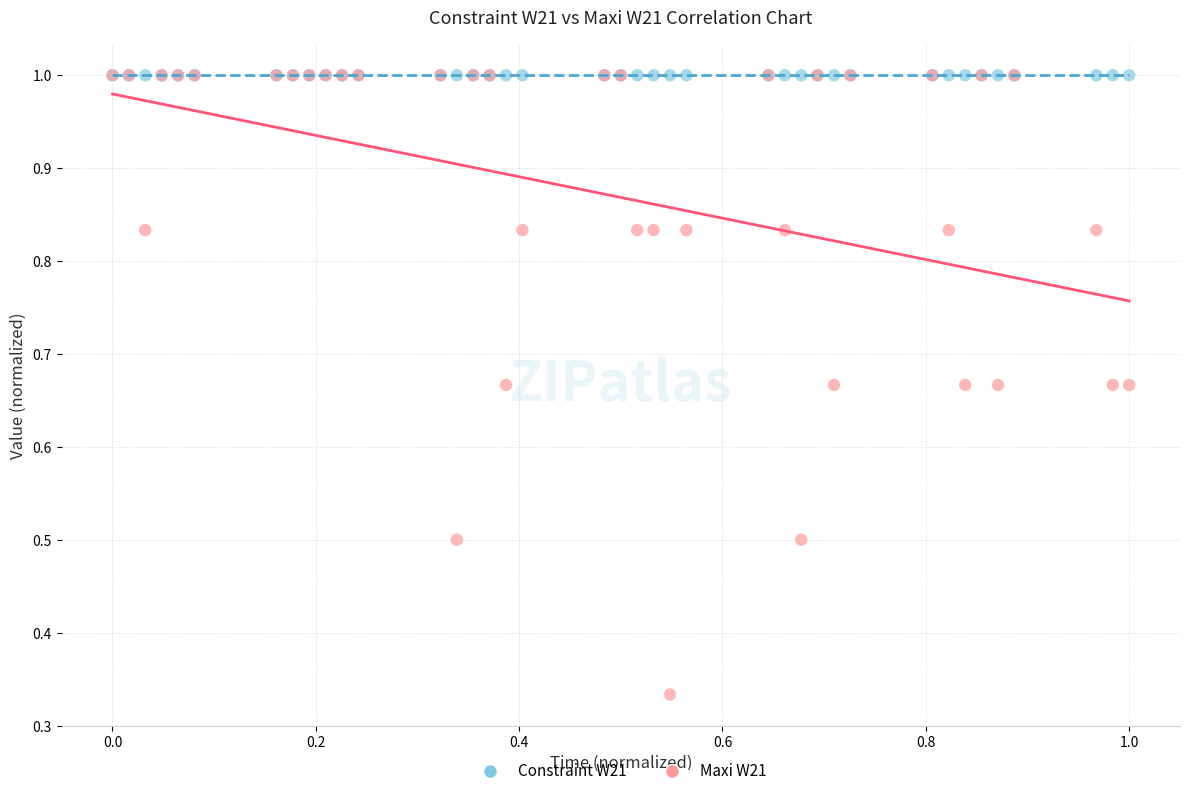

Which series contains the lowest Y value?

Maxi W21